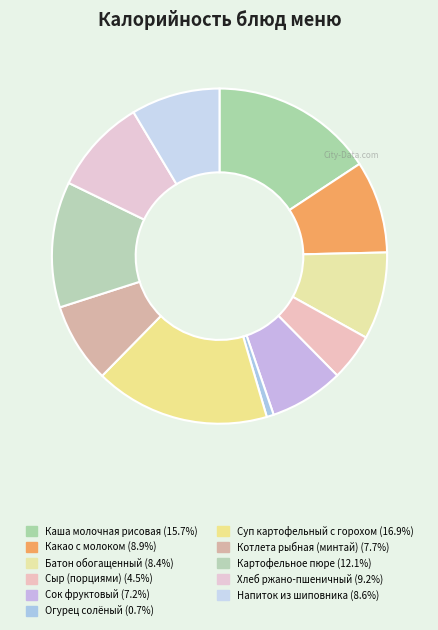

Is there any slice that represents more than half of the pie?

No